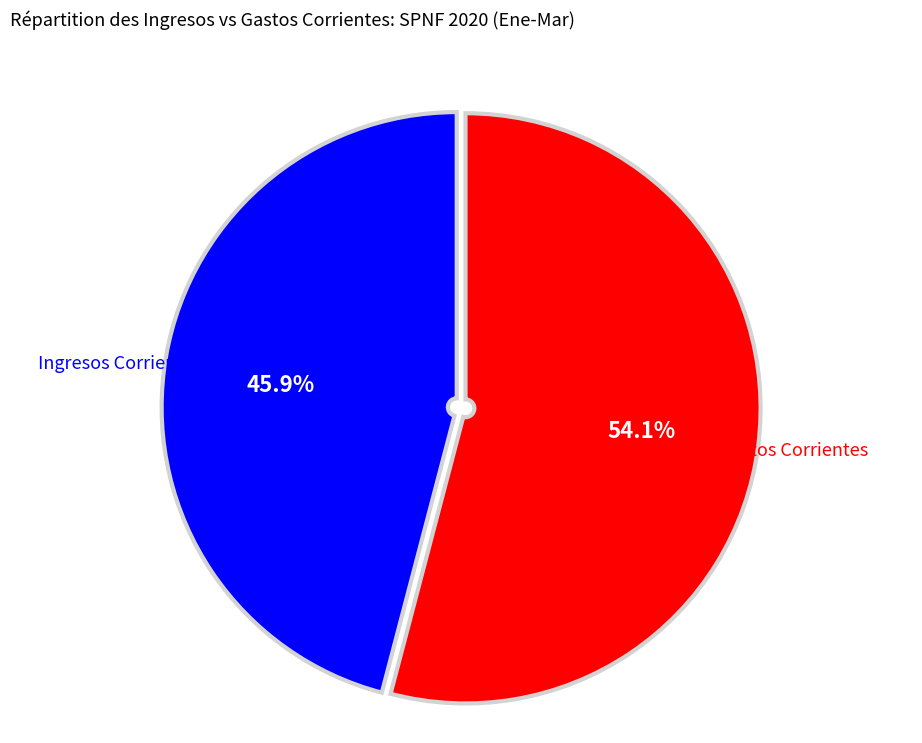

Is there a majority slice in this chart?

Yes